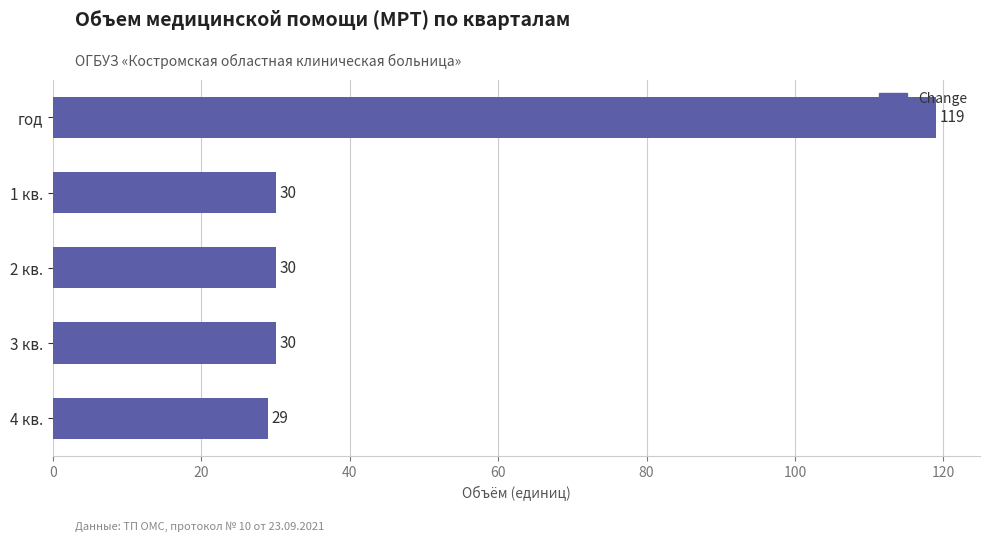

What is the ratio of the value at 3 кв. to the value at год?

0.3